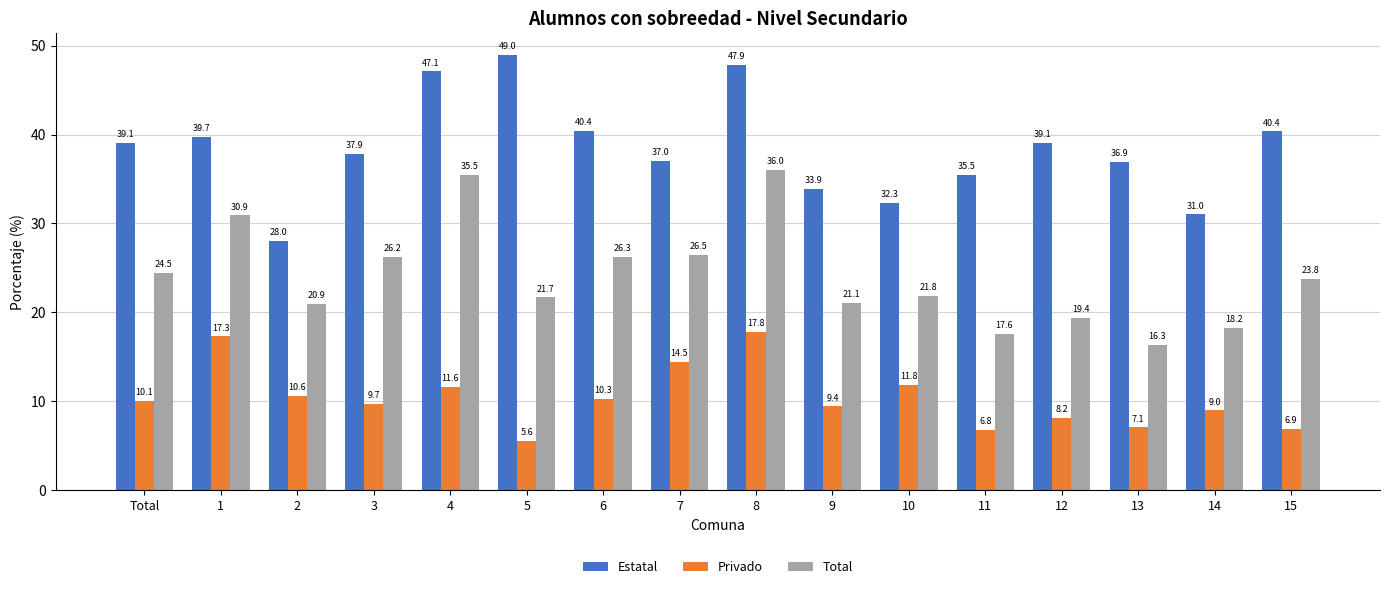

Between 9 and 12, which series saw the biggest shift?

Estatal